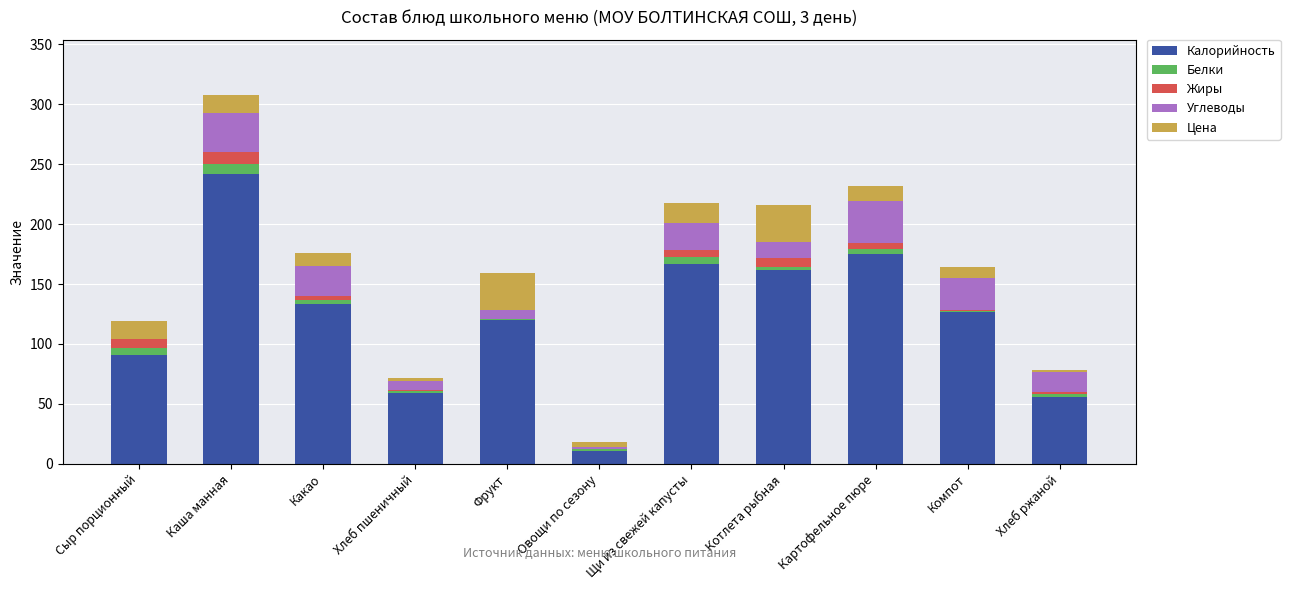

The value of Калорийность at Каша манная is 242.0. True or false?

True